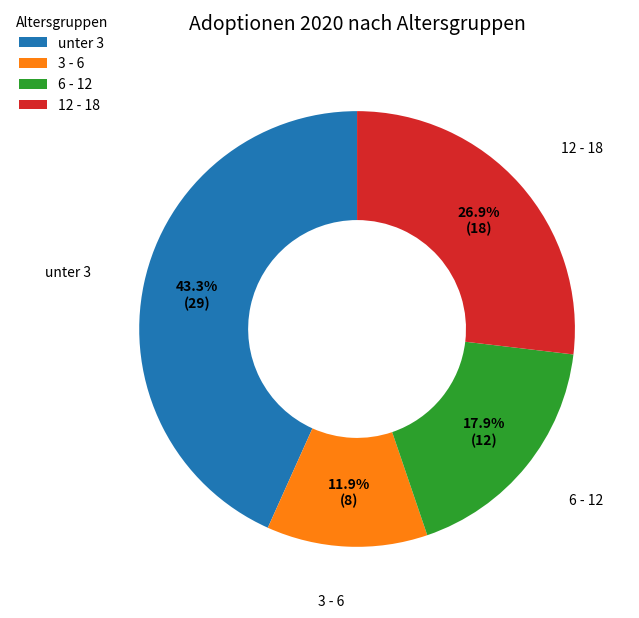

To the nearest percent, what is the difference between the largest and smallest slice percentages?

31%